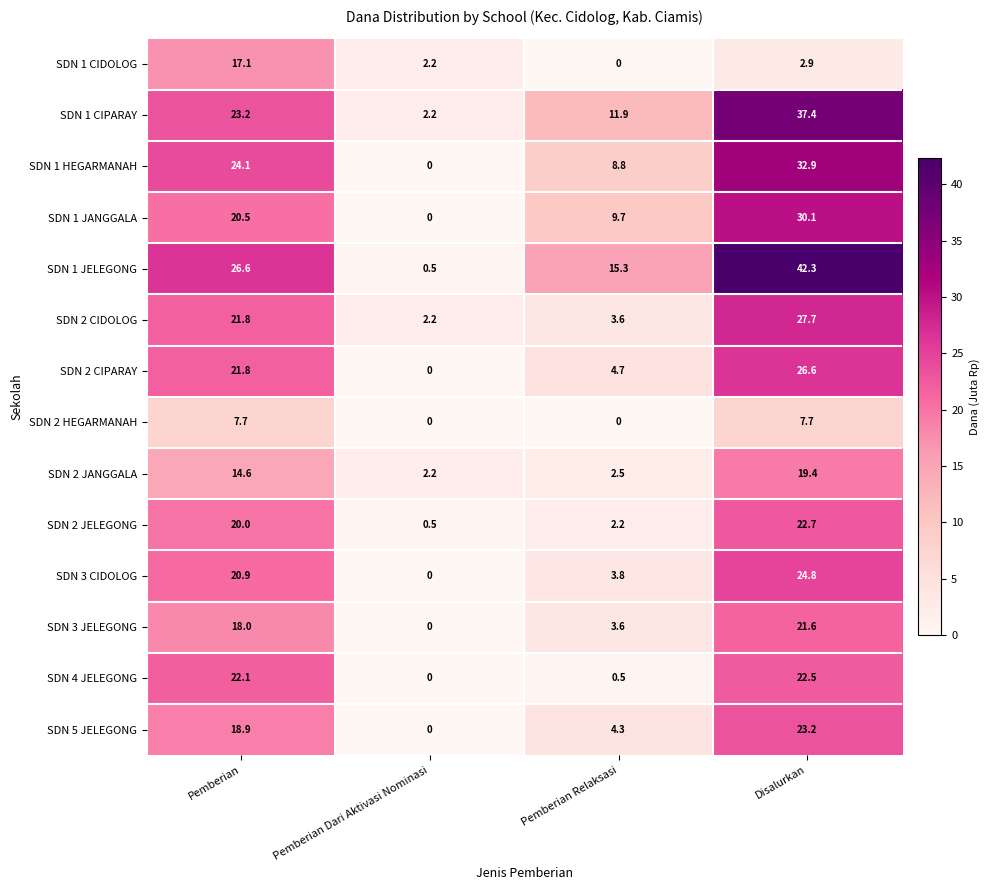

At which category is the sum across all series the highest?

Disalurkan